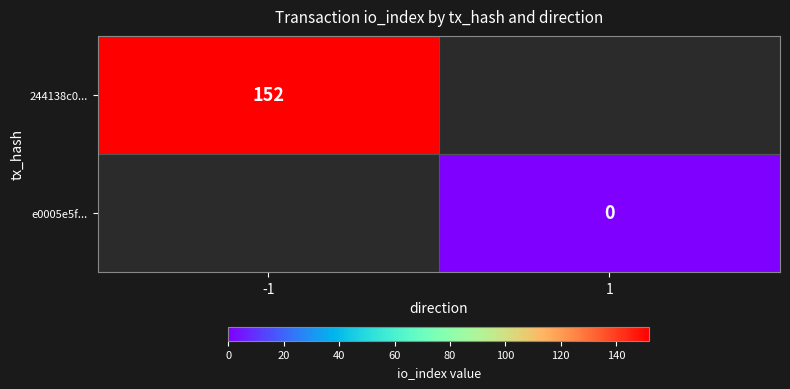

The 244138c0... series shows 103 at -1. True or false?

False